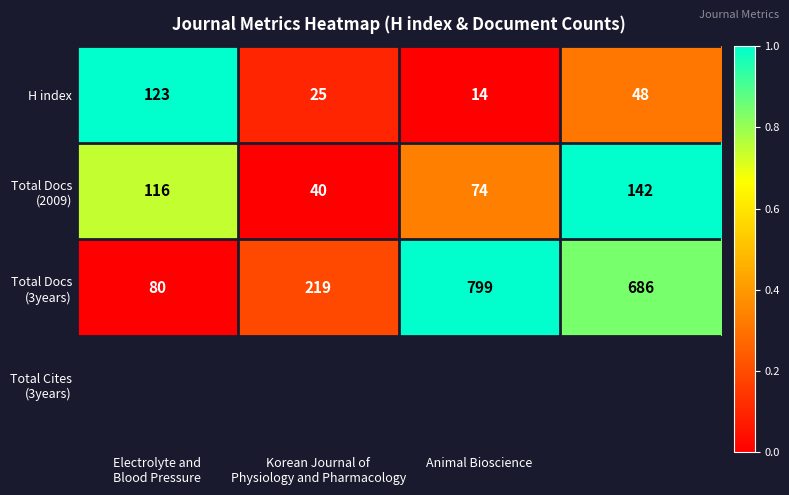

What is the smallest value displayed?

14